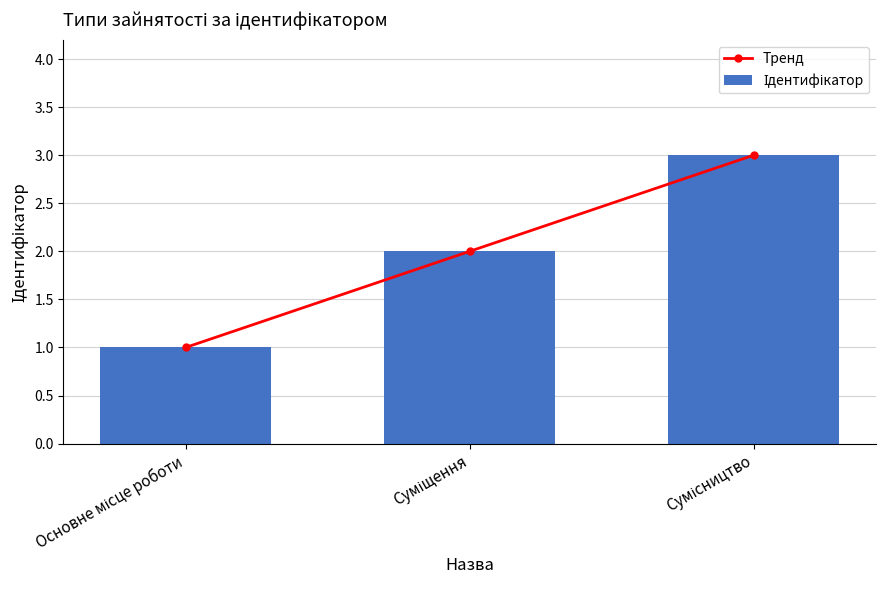

True or false: Тренд has a value of 2 at Основне місце роботи.

False